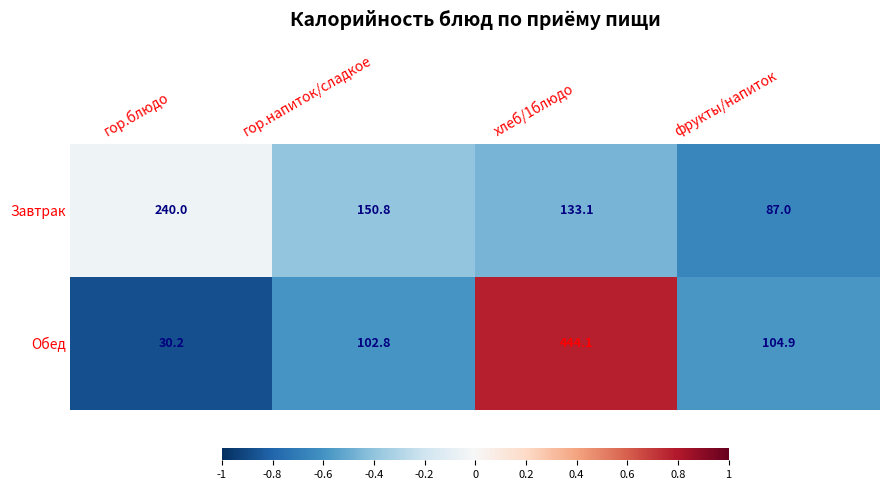

Between гор.напиток/сладкое and фрукты/напиток, which series saw the biggest shift?

Завтрак